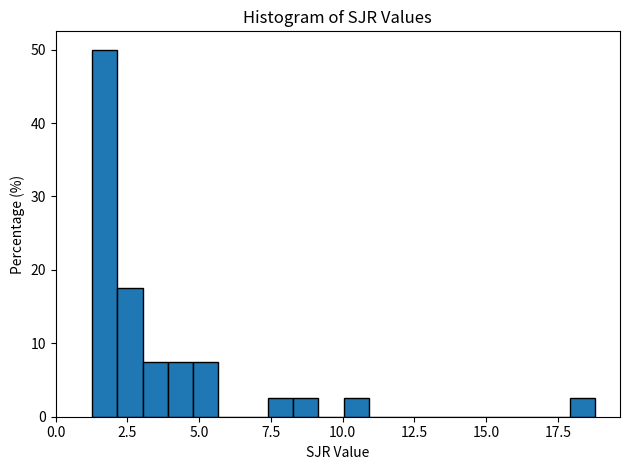

Read against the x-axis, roughly where is the centre of the tallest bar?

1.5